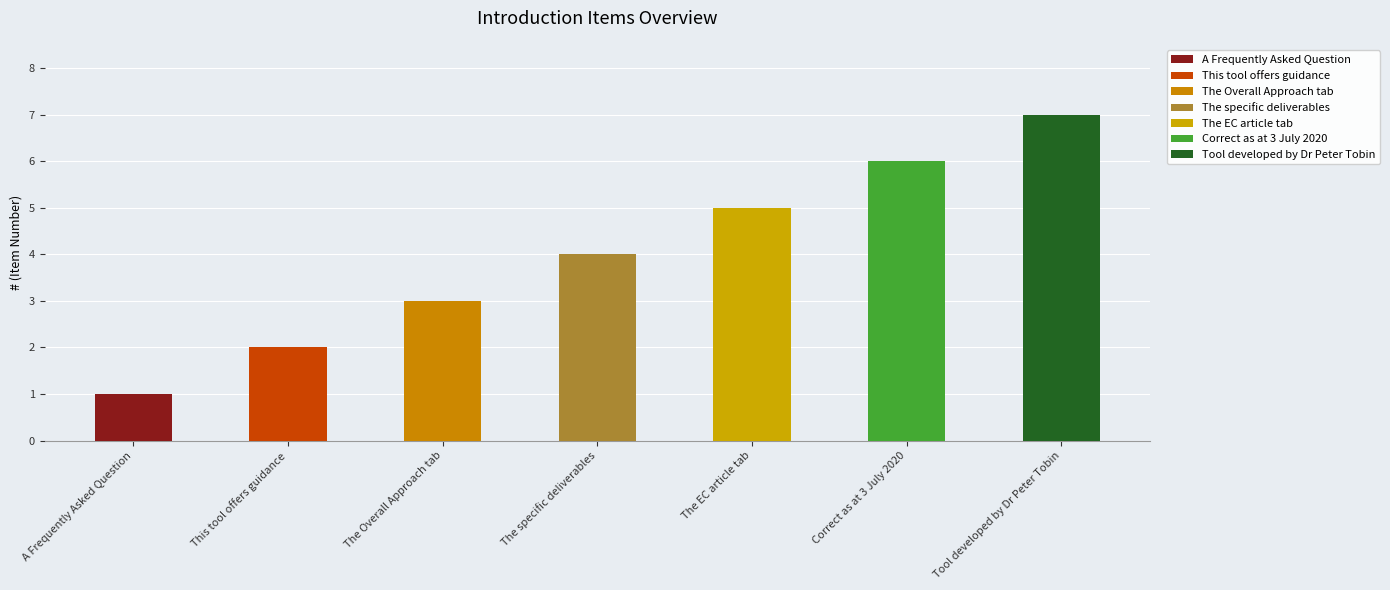

What is the average value?

4